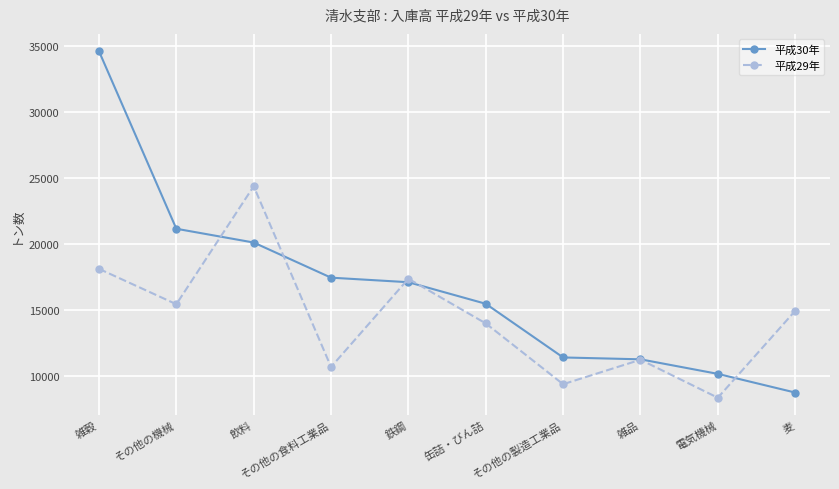

Reading right to left, what are all the values shown in this chart?

平成30年: 8758	10172	11274	11415	15478	17111	17455	20115	21158	34599
平成29年: 14944	8365	11242	9389	13993	17374	10693	24376	15444	18122